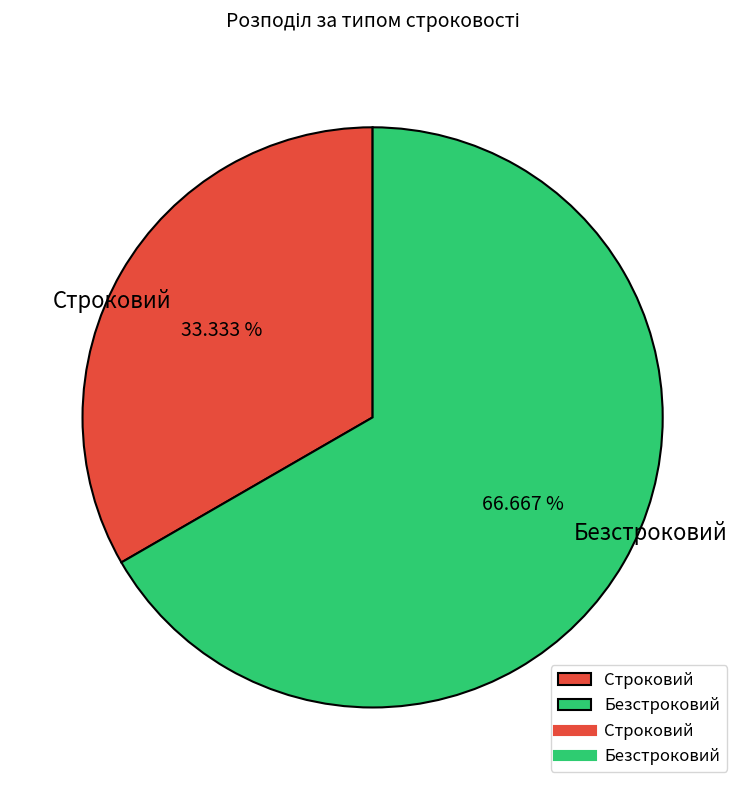

What percentage is the Строковий slice, to the nearest percent?

33%